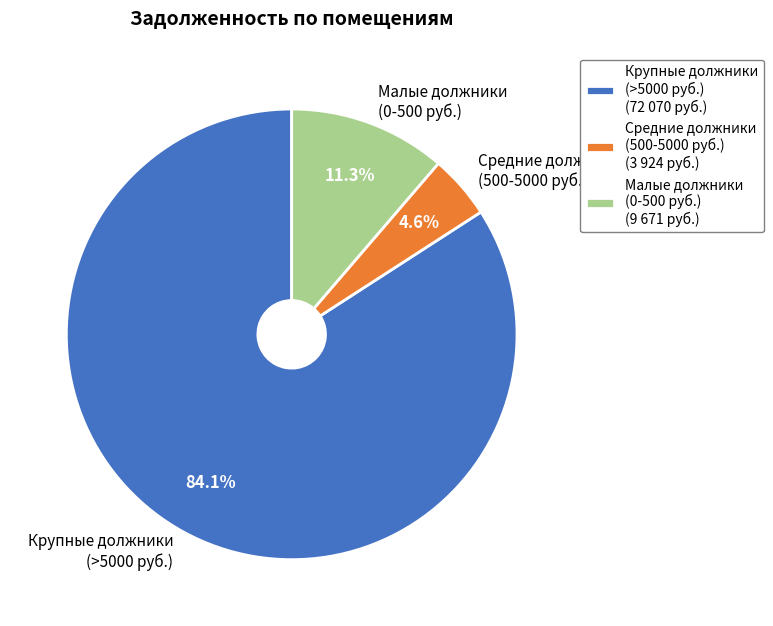

Is Средние должники (500-5000 руб.) the majority of the pie?

No